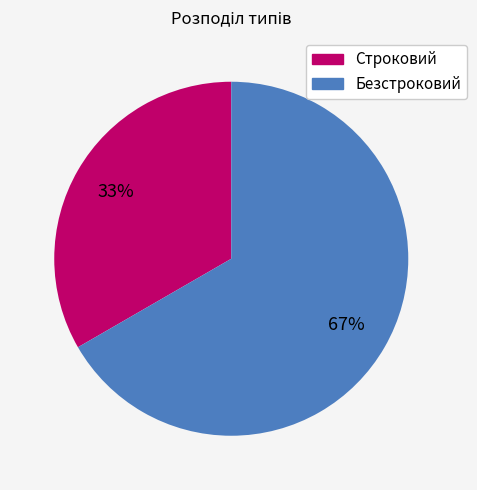

What percentage is the Строковий slice, to the nearest percent?

33%